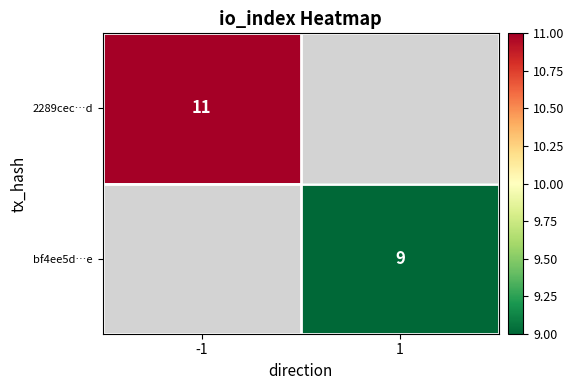

The value of 2289cec…d at -1 is 11. True or false?

True